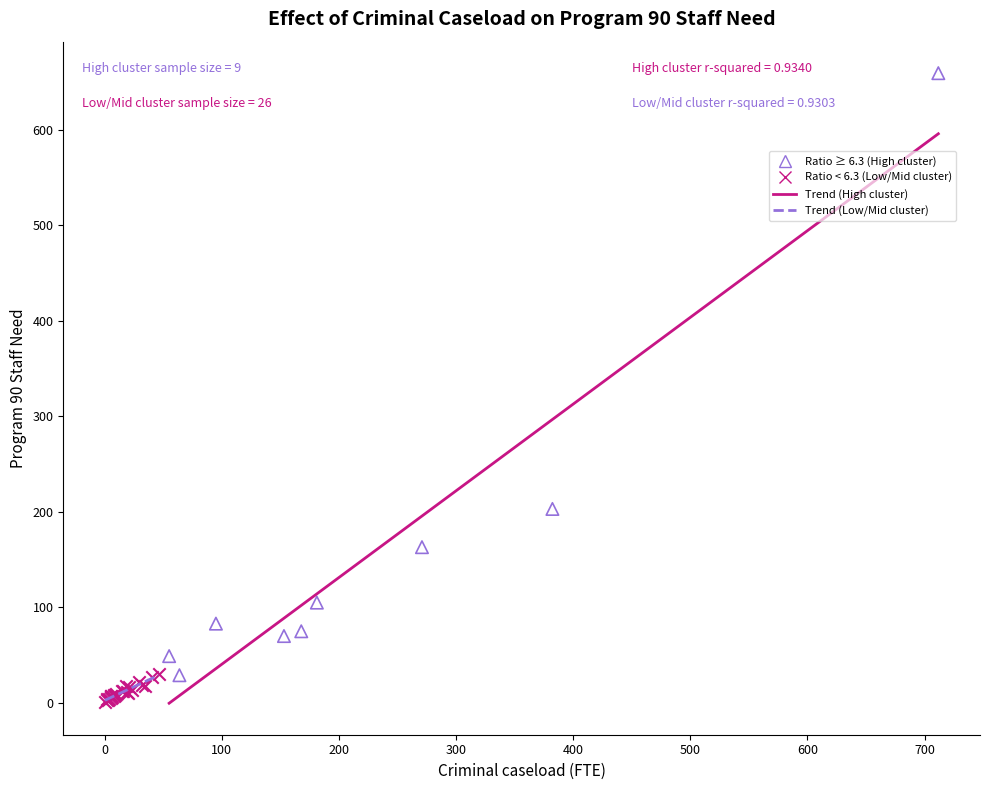

Which series reaches the maximum Y coordinate?

Ratio ≥ 6.3 (High cluster)